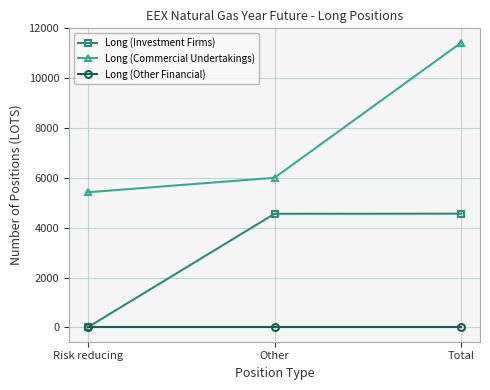

What is the label of the 2nd point from the left?

Other